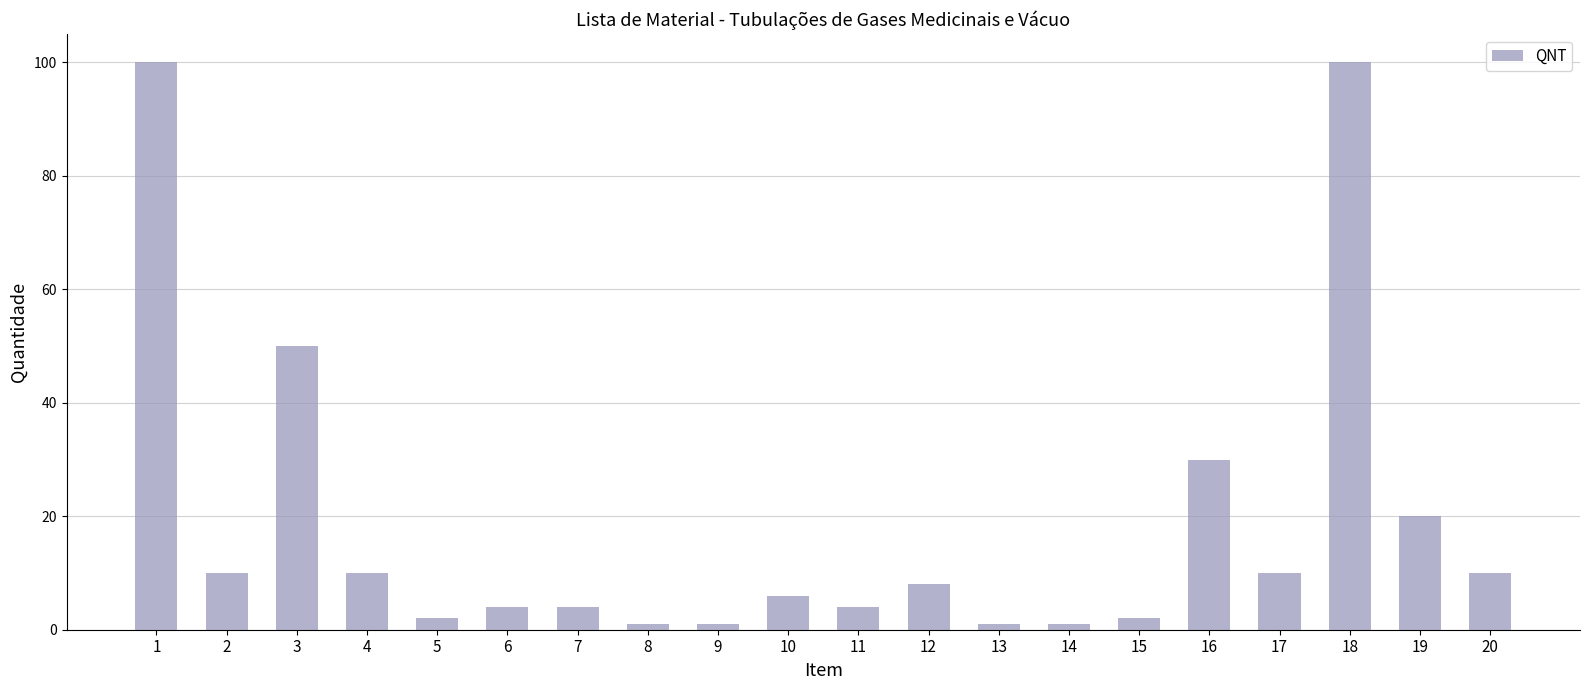

Is it true that the value at 18 is 148?

False